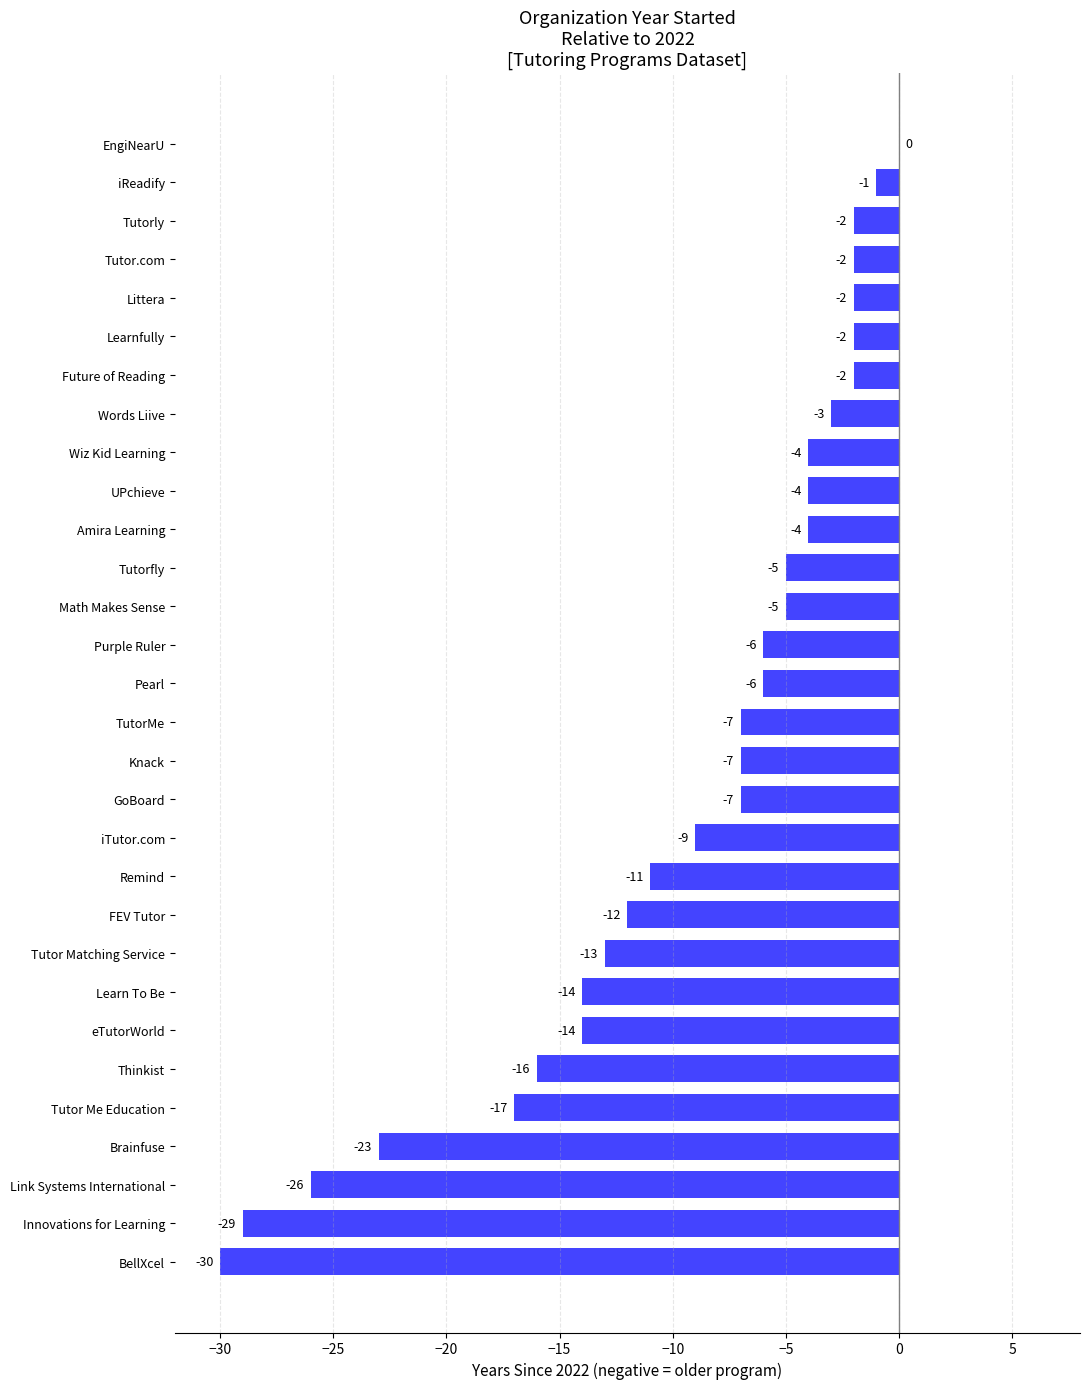

What is the approximate value at Link Systems International, to the nearest 5?

-25